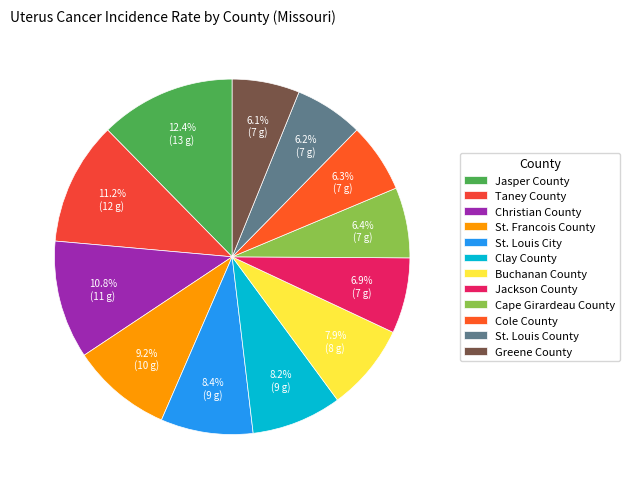

What percentage is NOT represented by Buchanan County?

92.1%